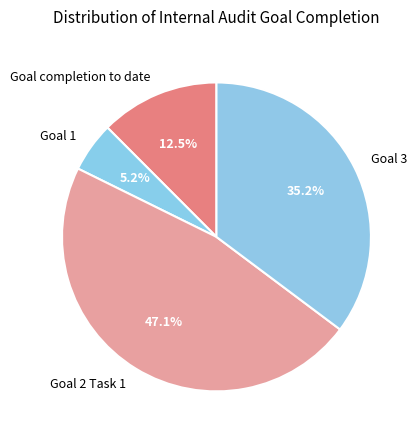

Which has a higher value, Goal 1 or Goal 3?

Goal 3